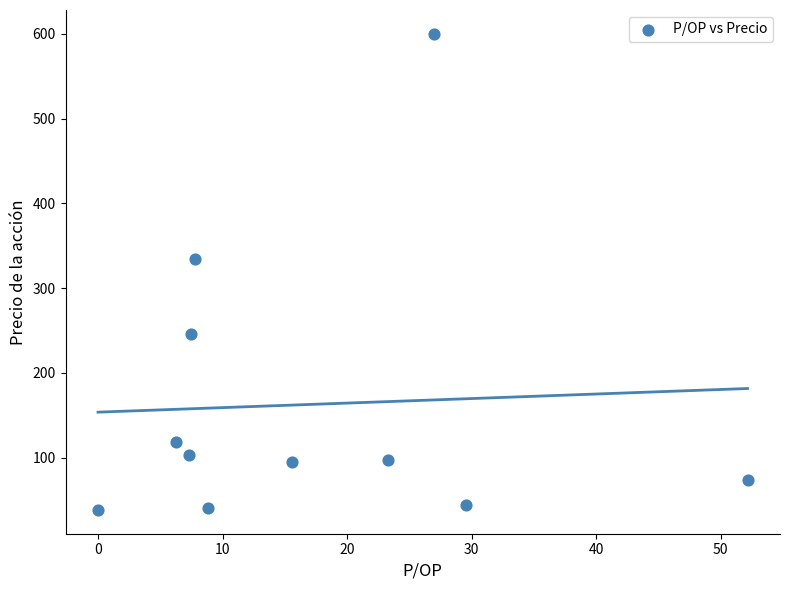

What Y value in the scatter plot is closest to 319?

334.3